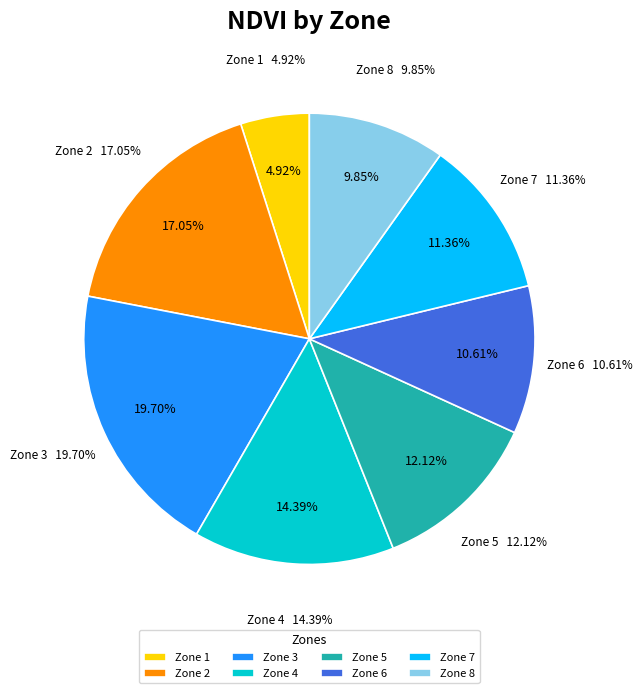

To the nearest percent, what percentage of the pie is Zone 1?

5%